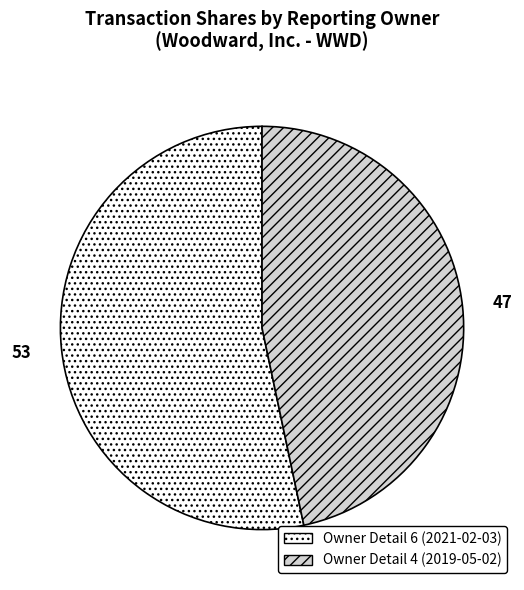

Is there any slice that represents more than half of the pie?

Yes